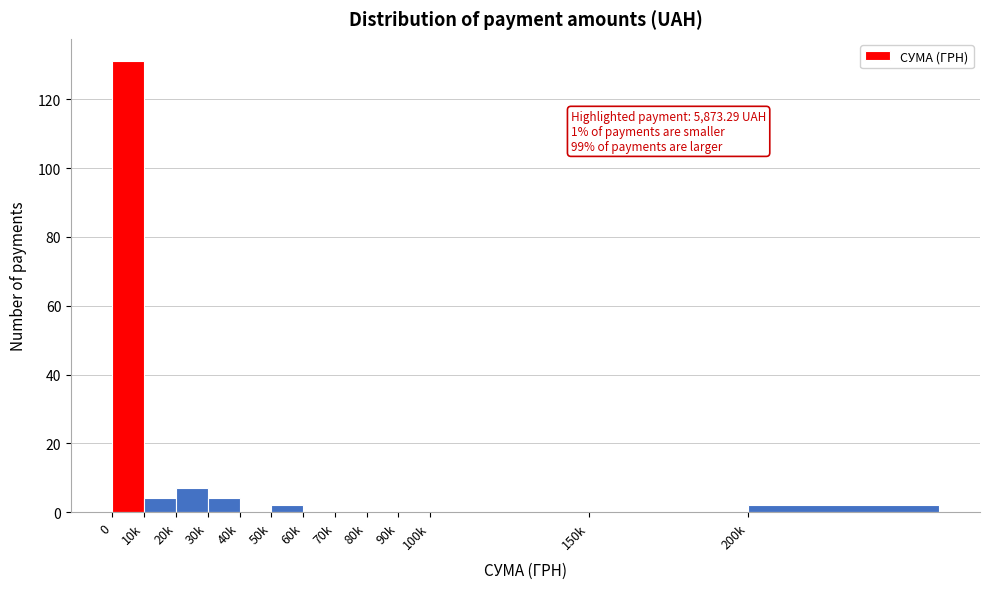

Reading left to right, extract all data points from this chart.

0=131	10k=4	20k=7	30k=4	40k=0	50k=2	60k=0	70k=0	80k=0	90k=0	100k=0	150k=0	200k=2